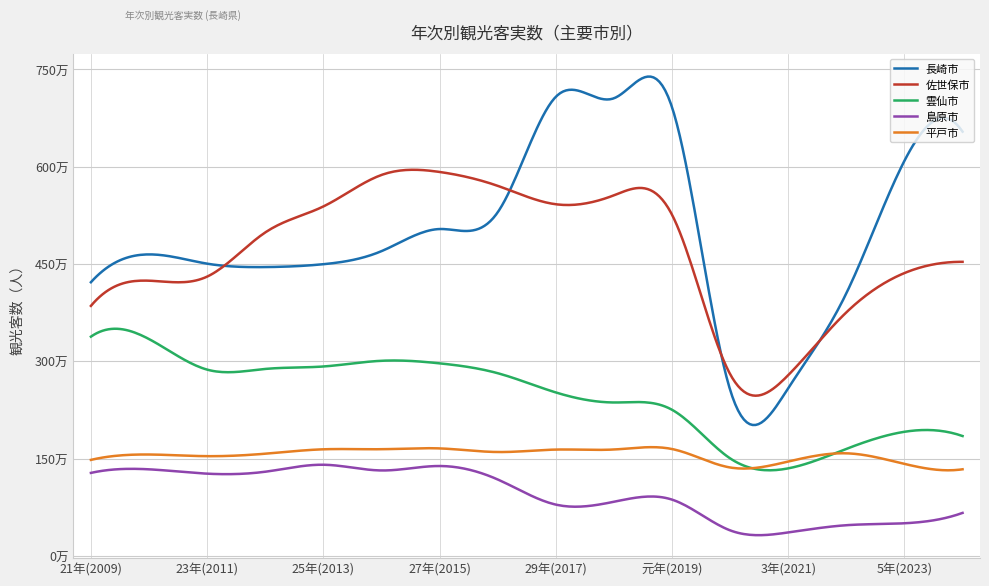

What is the difference between the second highest and second lowest values in the 雲仙市 series?

1839512